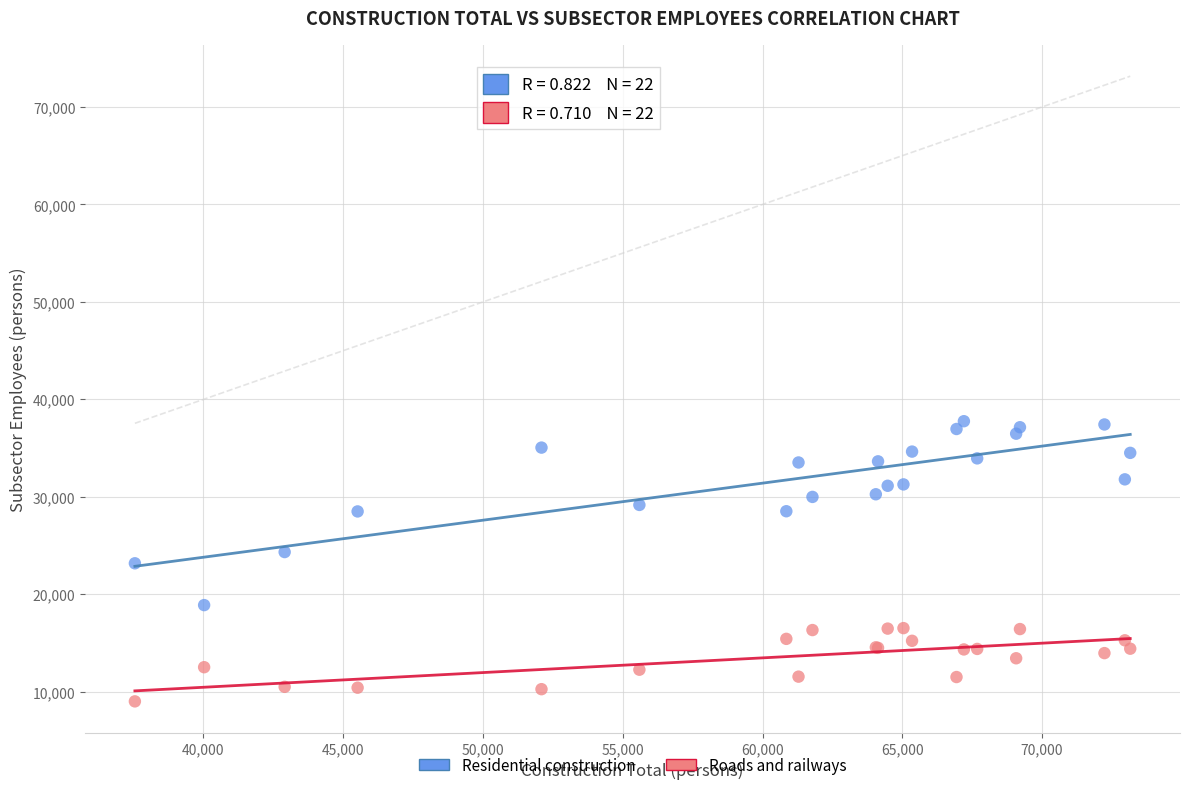

What are all the series names shown in the legend?

Residential construction, Roads and railways